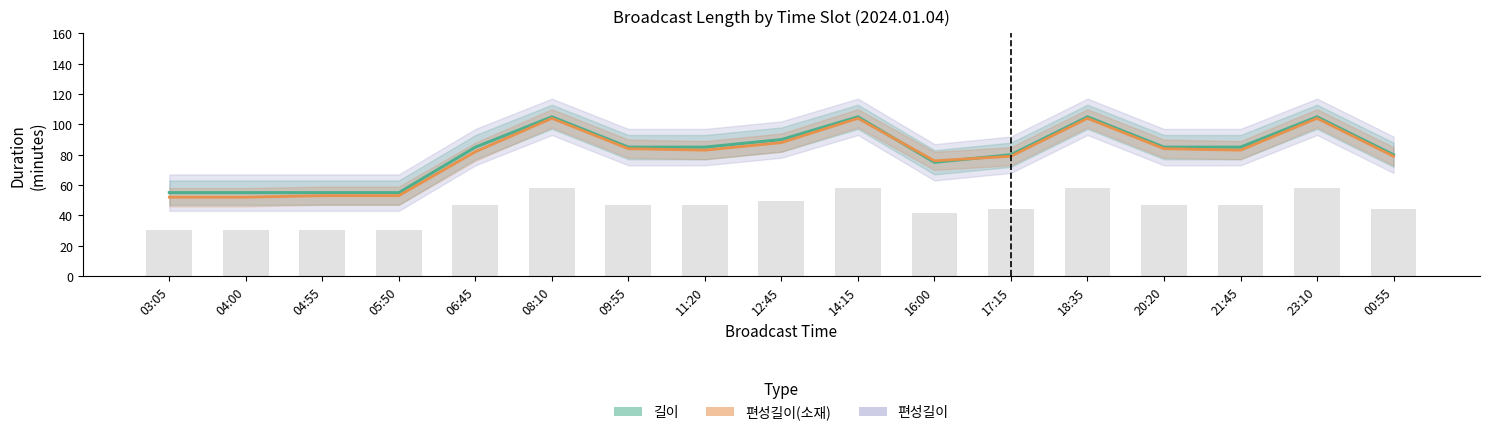

Is the value of 길이 at 14:15 greater than the value of 편성길이(소재) at 00:55?

Yes